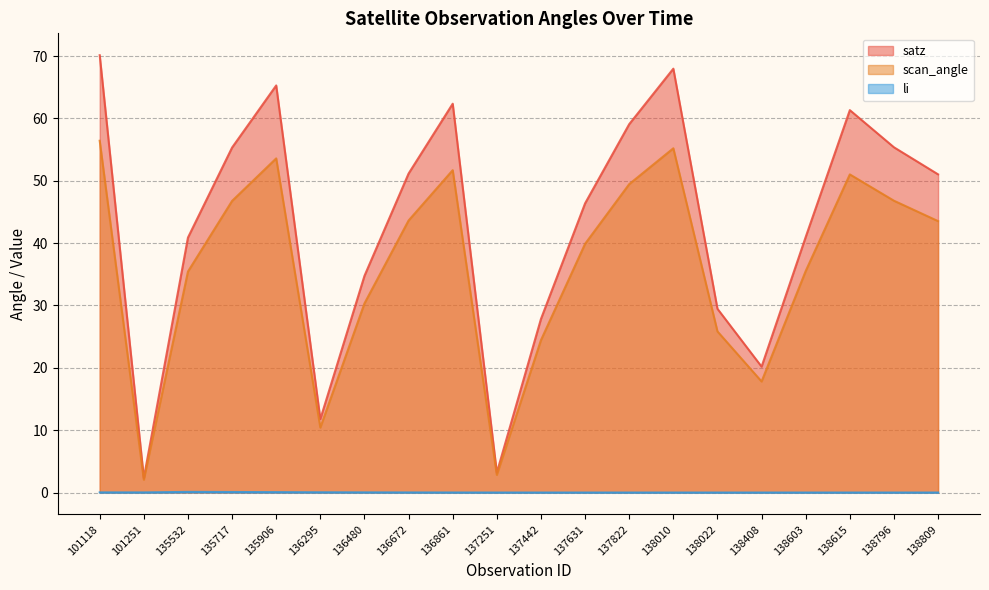

Does the chart display data point markers on the line(s)?

No